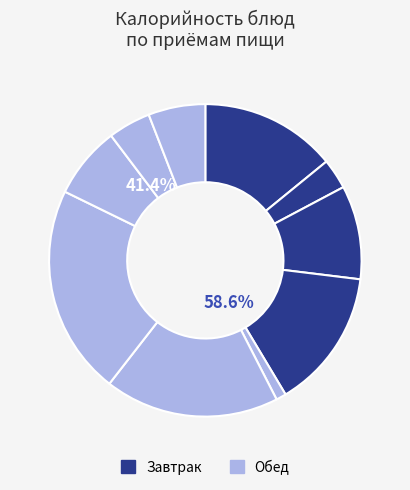

Does Суп Любительский represent more than half of the total?

No